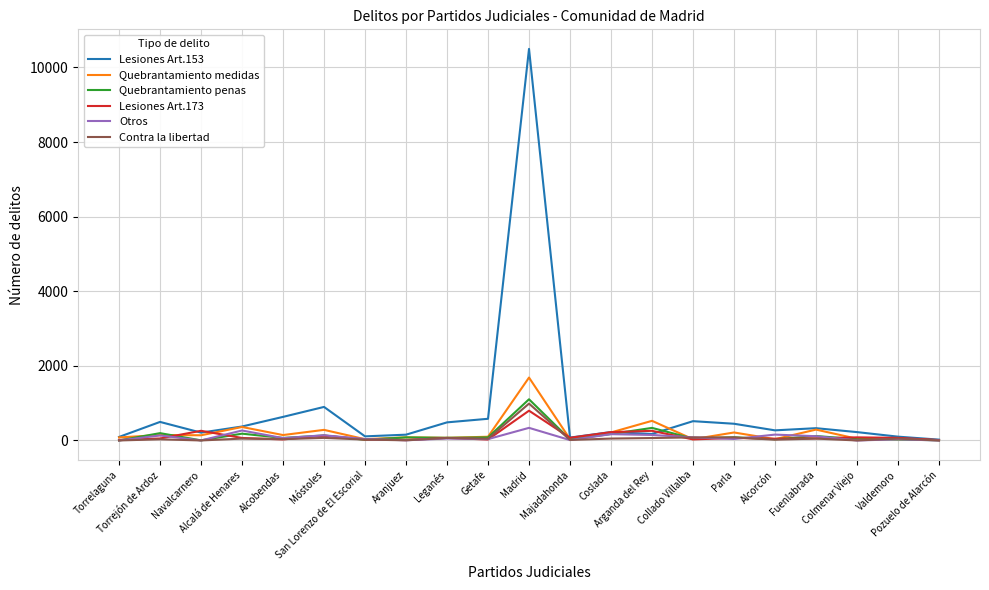

What is the maximum value for Quebrantamiento medidas?

1686